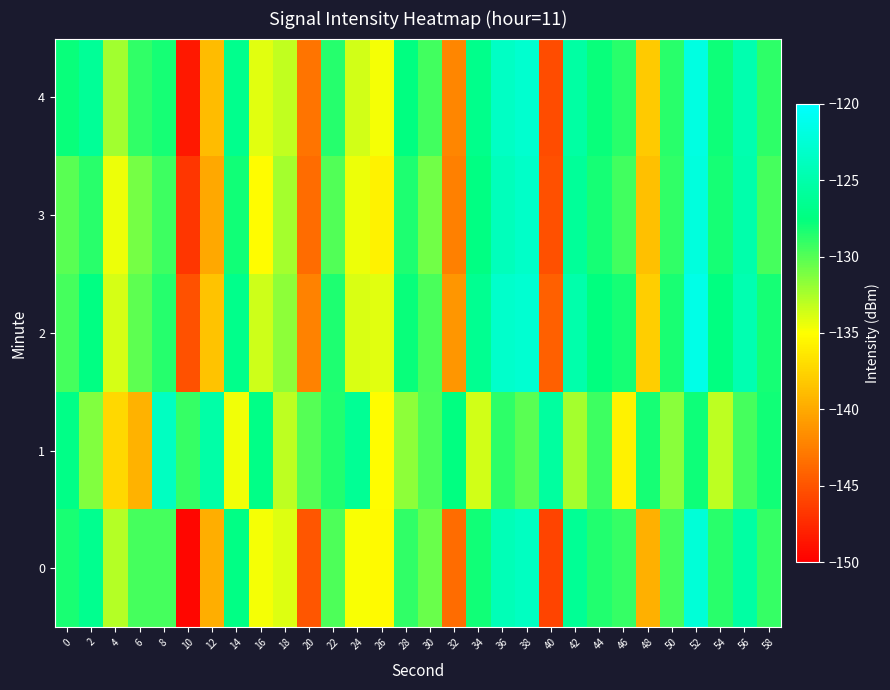

Reading right to left, extract all data points from this chart.

0: 58=-129.1	56=-125.4	54=-128.8	52=-122.4	50=-129.5	48=-139.6	46=-129.1	44=-128.5	42=-126.3	40=-146.0	38=-123.7	36=-124.3	34=-128.0	32=-143.6	30=-130.6	28=-129.0	26=-135.3	24=-134.8	22=-129.8	20=-144.9	18=-134.0	16=-134.7	14=-127.2	12=-139.7	10=-149.6	8=-129.6	6=-129.6	4=-132.9	2=-126.6	0=-128.3
1: 58=-128.0	56=-129.6	54=-133.1	52=-127.9	50=-131.5	48=-128.2	46=-135.8	44=-129.3	42=-132.4	40=-125.7	38=-130.1	36=-128.9	34=-133.6	32=-127.4	30=-129.8	28=-131.7	26=-135.2	24=-126.3	22=-128.5	20=-130.0	18=-133.1	16=-127.1	14=-134.6	12=-125.2	10=-129.1	8=-123.7	6=-139.5	4=-137.3	2=-131.3	0=-127.1
2: 58=-128.2	56=-124.6	54=-127.4	52=-121.5	50=-128.3	48=-137.9	46=-128.1	44=-127.6	42=-125.0	40=-144.3	38=-122.8	36=-123.1	34=-126.5	32=-141.2	30=-129.7	28=-127.8	26=-134.1	24=-133.9	22=-128.4	20=-142.3	18=-131.7	16=-133.5	14=-126.9	12=-138.4	10=-145.1	8=-128.6	6=-130.2	4=-133.8	2=-127.3	0=-129.5
3: 58=-129.5	56=-125.0	54=-128.2	52=-122.1	50=-129.0	48=-138.7	46=-129.4	44=-128.1	42=-126.0	40=-145.2	38=-123.2	36=-124.0	34=-127.3	32=-142.4	30=-130.8	28=-128.4	26=-135.8	24=-134.5	22=-129.9	20=-143.6	18=-132.4	16=-135.2	14=-128.0	12=-140.1	10=-146.8	8=-129.3	6=-131.0	4=-134.5	2=-128.7	0=-130.1
4: 58=-128.9	56=-124.8	54=-127.9	52=-121.8	50=-128.7	48=-138.1	46=-128.7	44=-127.8	42=-125.5	40=-145.5	38=-122.9	36=-123.5	34=-126.8	32=-142.1	30=-129.4	28=-127.5	26=-134.7	24=-133.6	22=-128.6	20=-143.2	18=-133.2	16=-134.1	14=-126.7	12=-138.9	10=-148.5	8=-128.1	6=-129.0	4=-132.3	2=-126.1	0=-127.8